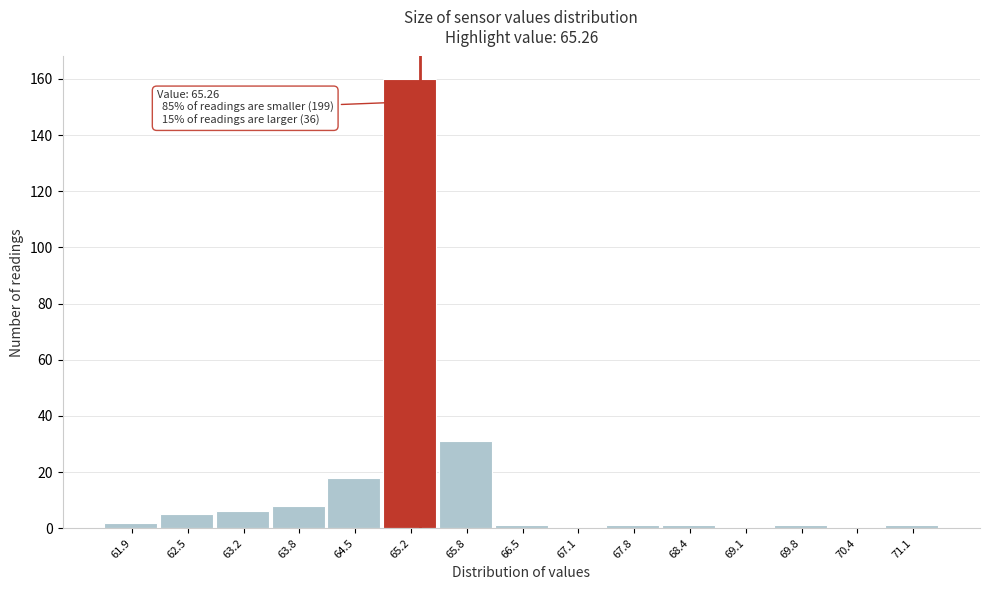

Which range on the x-axis has the tallest bar?

64.8 to 65.5